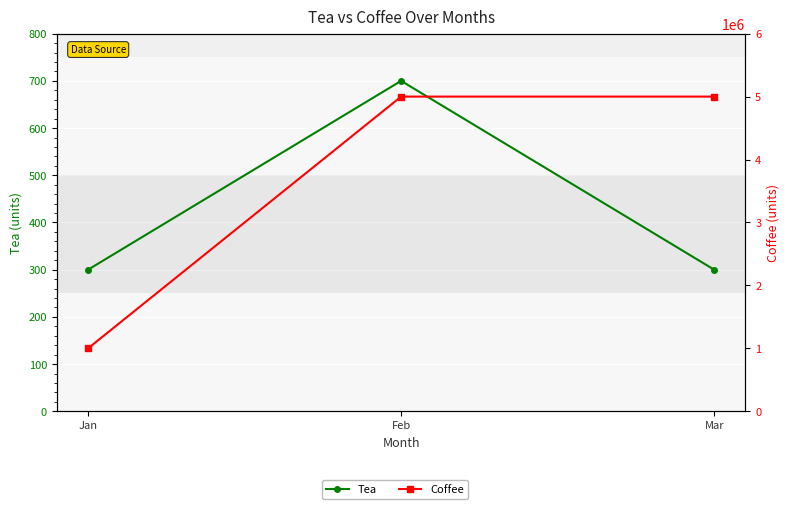

Reading left to right, extract all data points from this chart.

Tea: 300	700	300
Coffee: 1000000	5000000	5000000